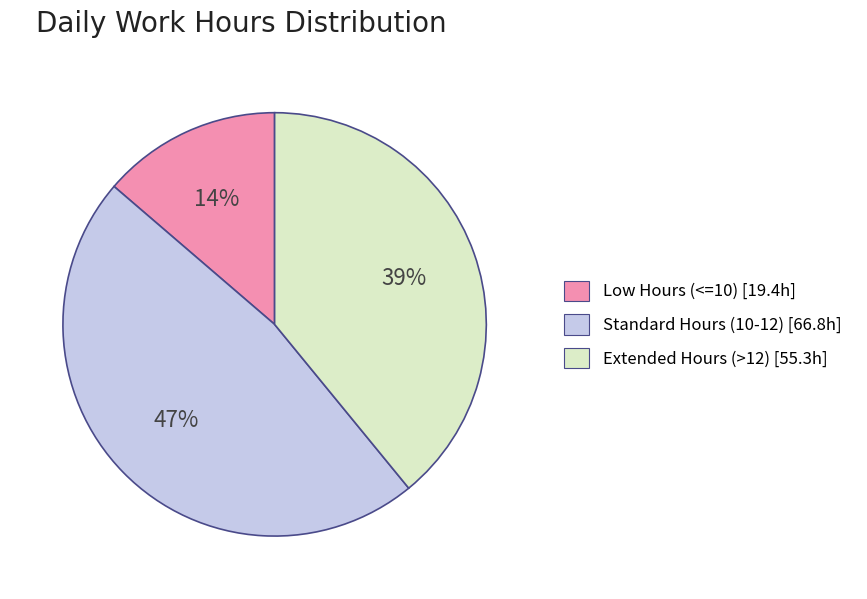

To the nearest percent, what is the average slice percentage?

33%